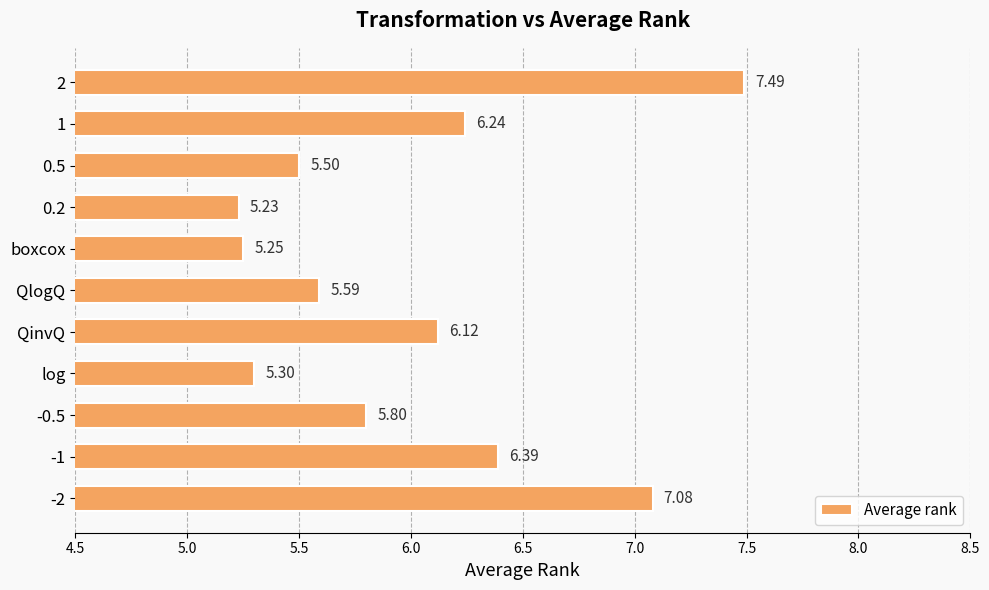

List the labels in order of value, largest first.

2, -2, -1, 1, QinvQ, -0.5, QlogQ, 0.5, log, boxcox, 0.2